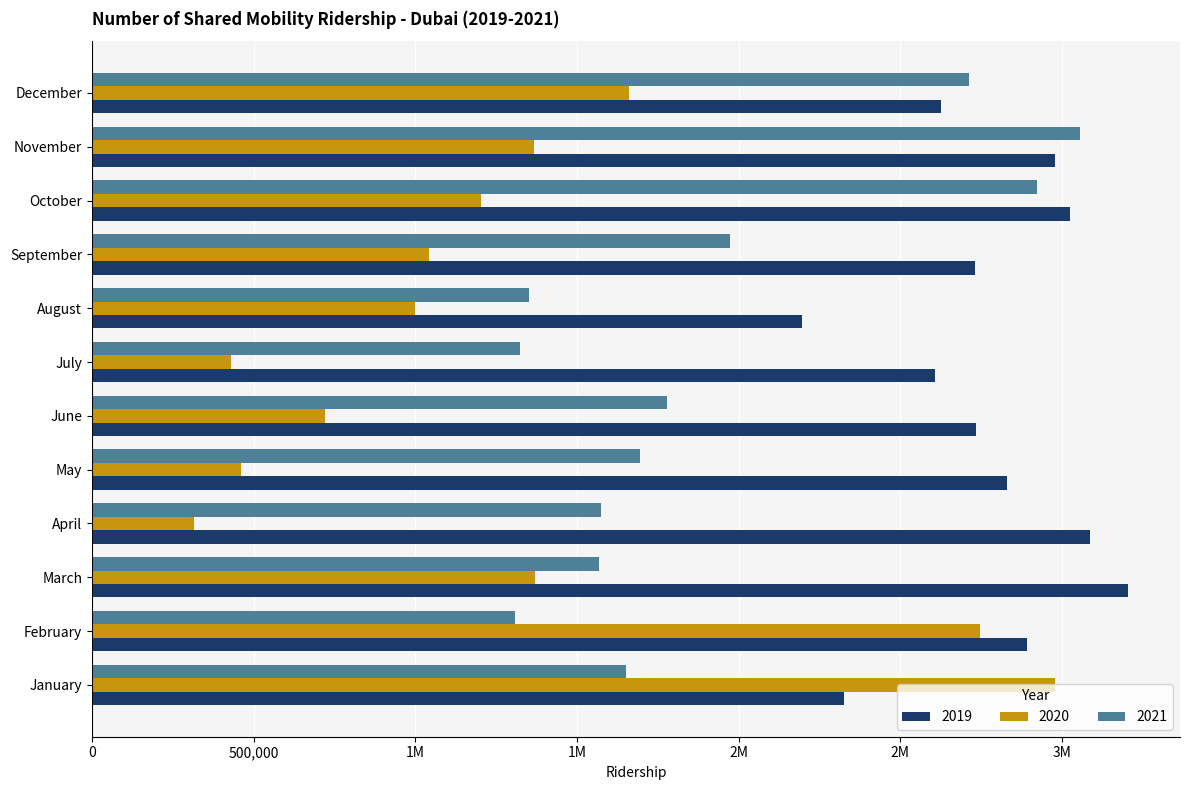

Which series changed the most between April and September?

2020